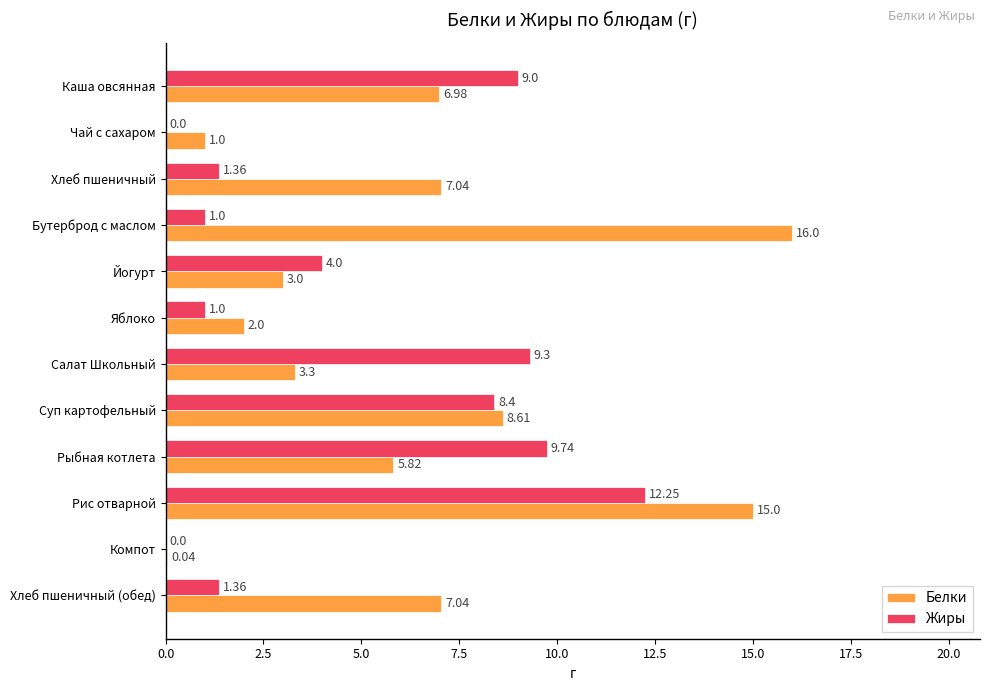

Which series changed the most between Йогурт and Рыбная котлета?

Жиры